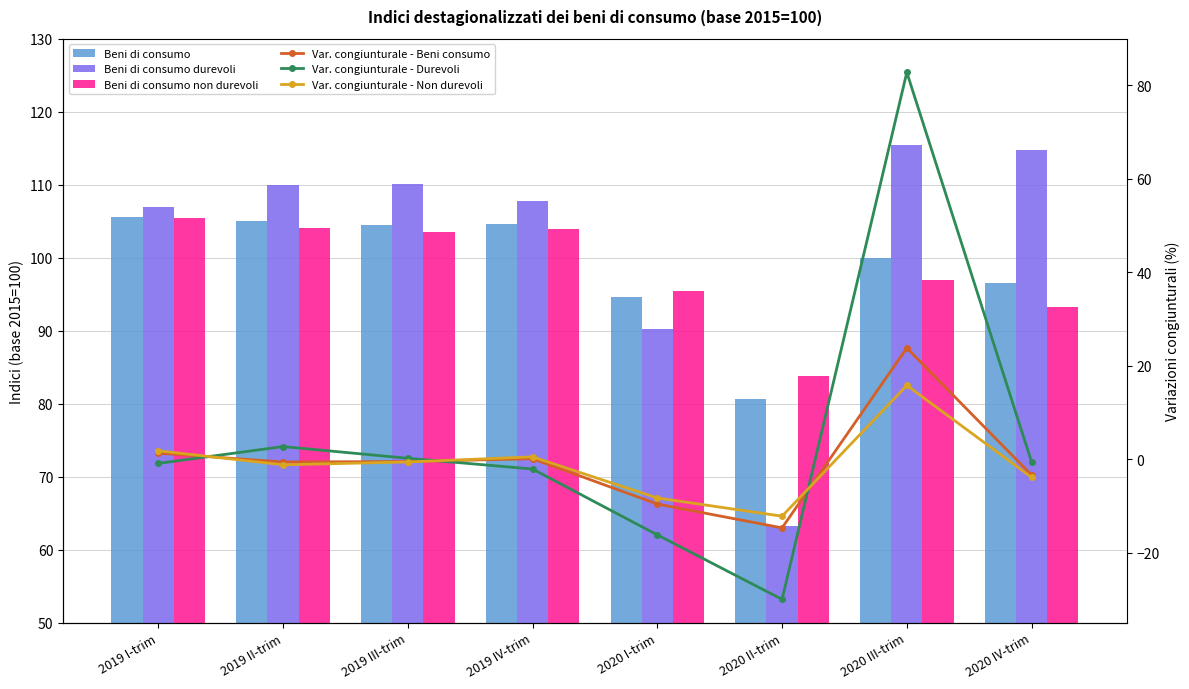

Is the value of Beni di consumo non durevoli at 2019 III-trim greater than the value of Beni di consumo durevoli at 2019 II-trim?

No